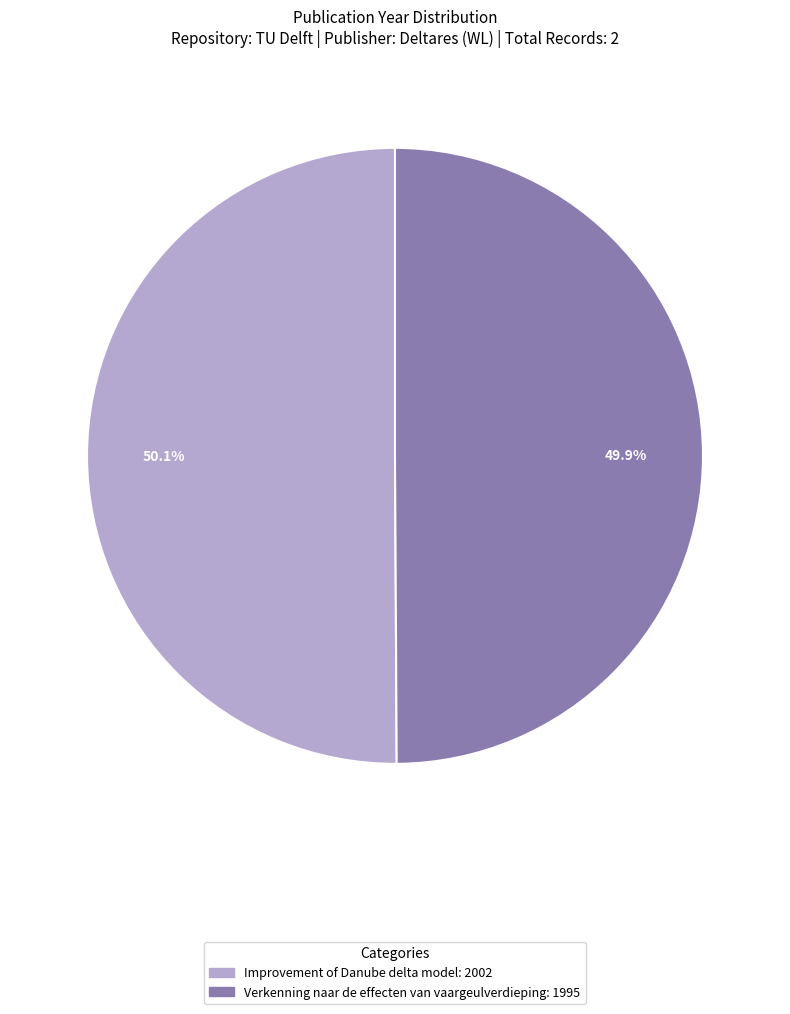

Is there a majority slice in this chart?

Yes